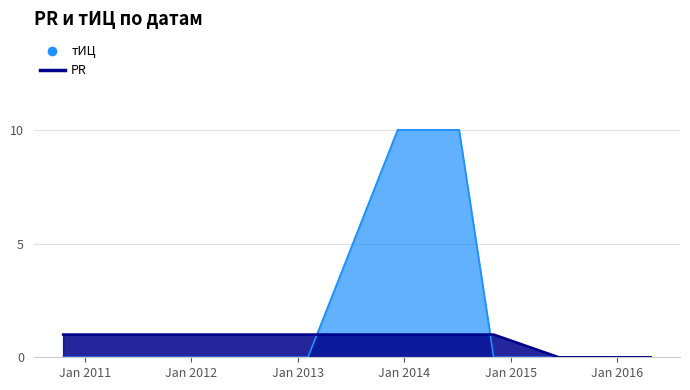

At which category does the chart reach its minimum across all series?

2015-06-16